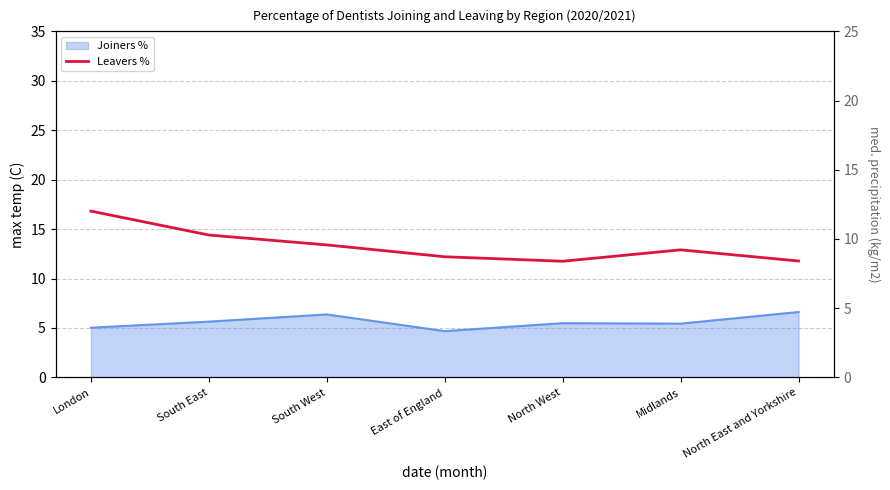

True or false: the data has more than 0 interior local peaks.

True